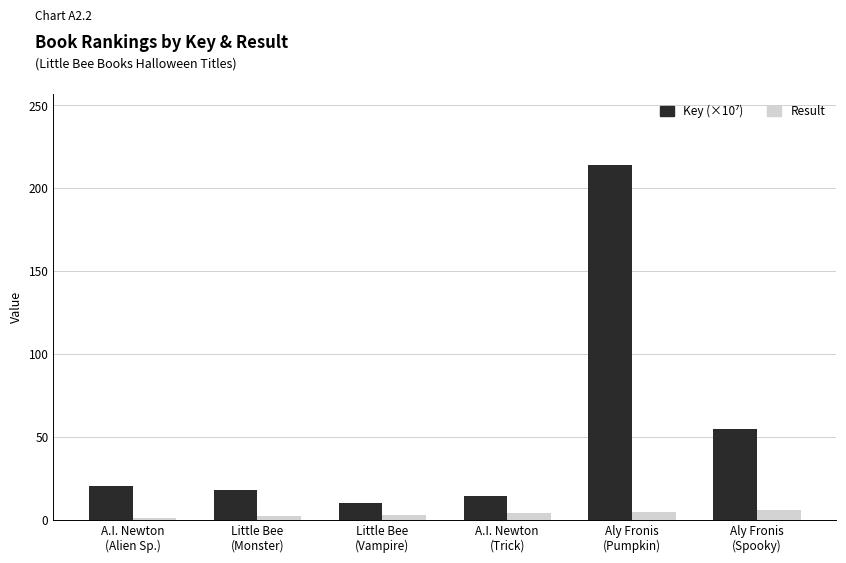

What is the greatest value displayed?

214.1